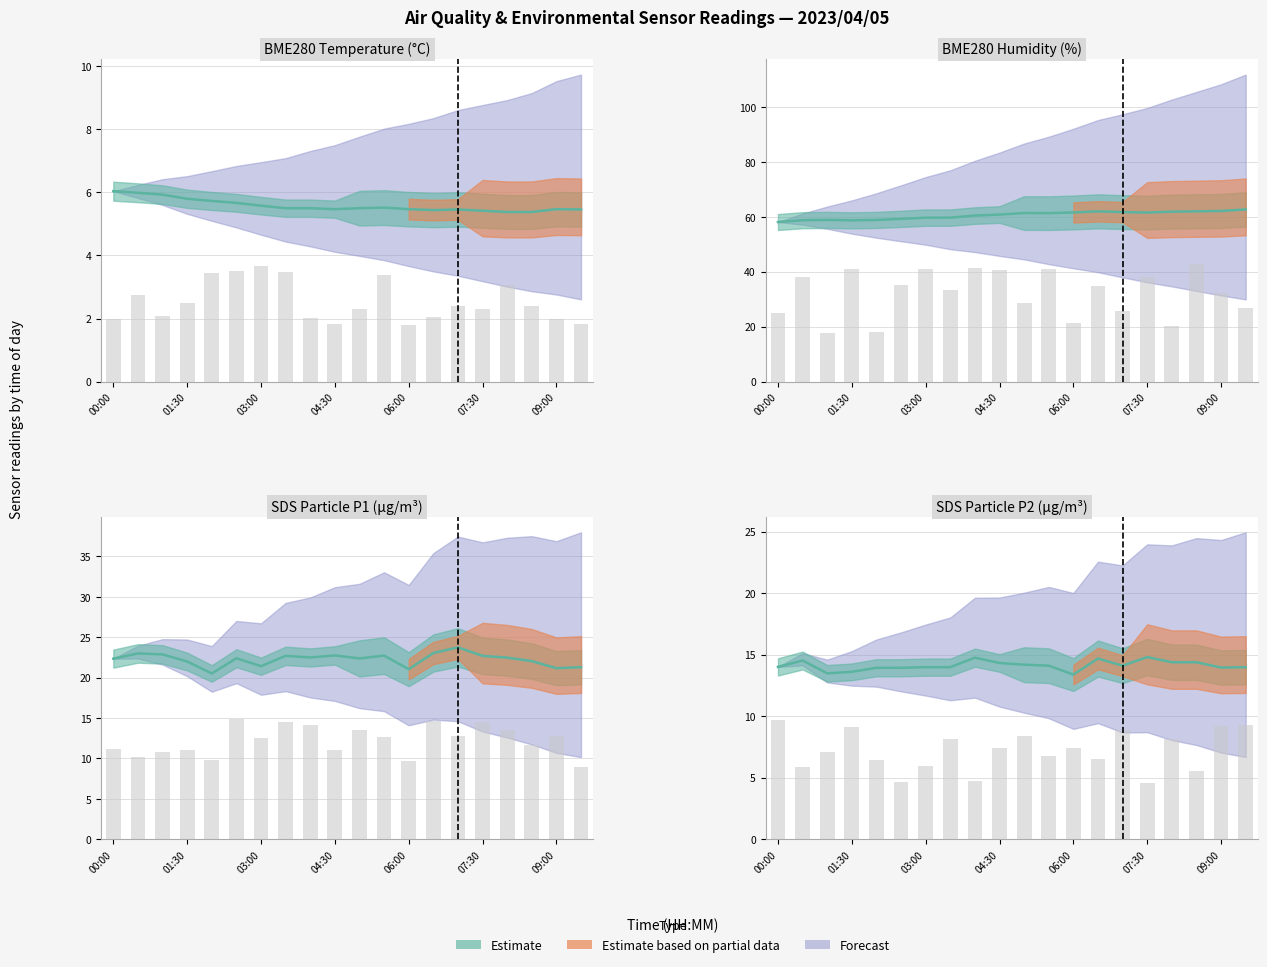

What is the total value across all series at 06:00?

101.5